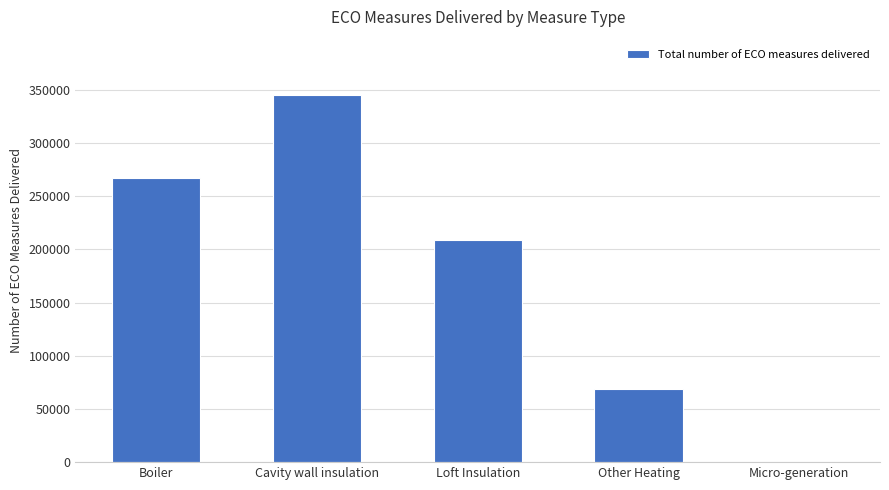

Reading left to right, list all the values displayed in this chart.

266960	345488	209159	68543	0